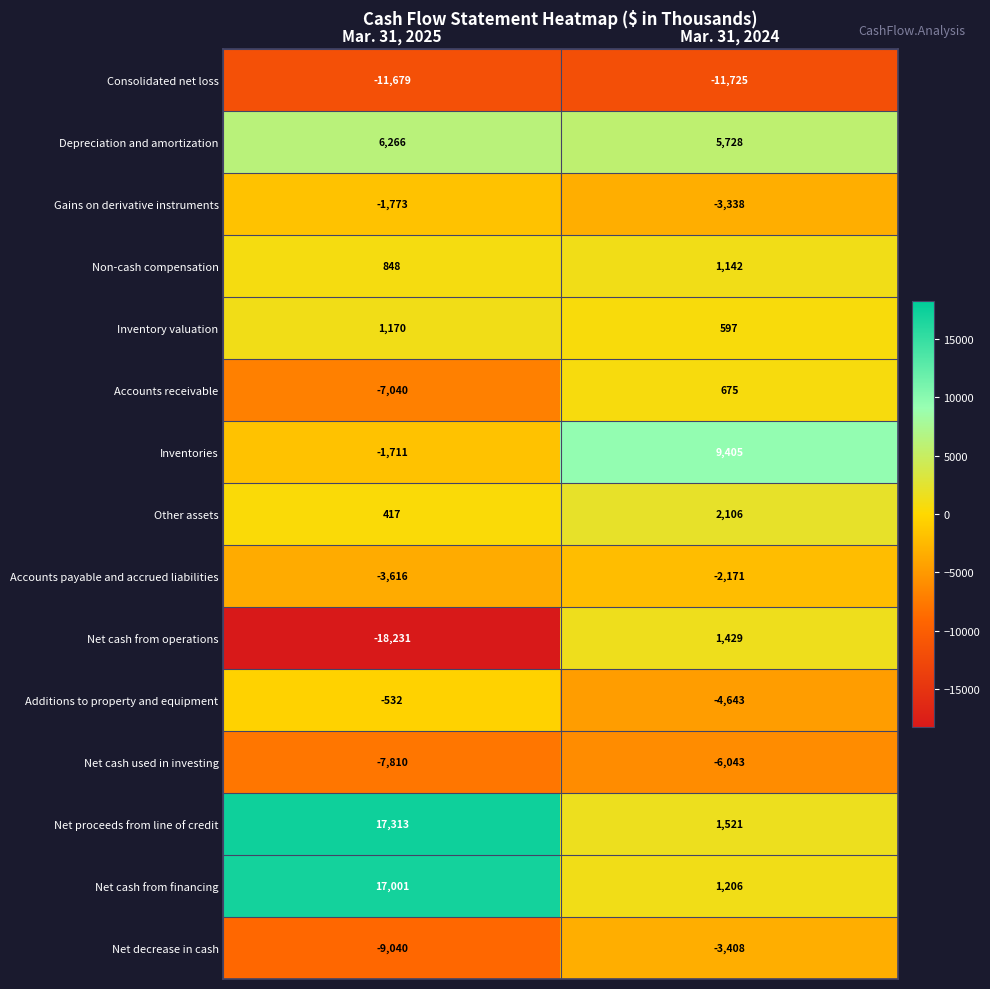

Which series changed the most between Mar. 31, 2025 and Mar. 31, 2024?

Net cash from operations